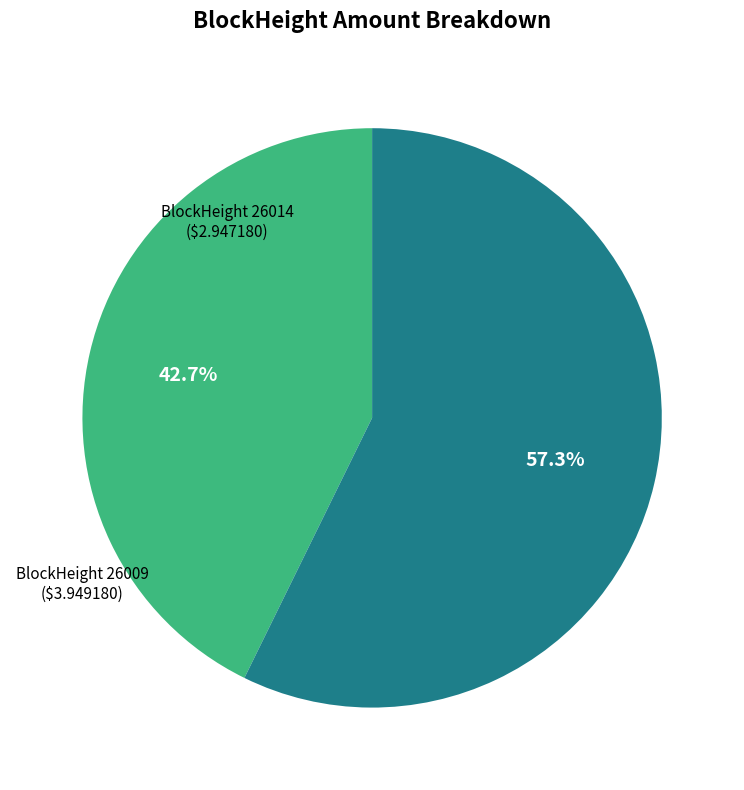

What is the majority slice?

26009